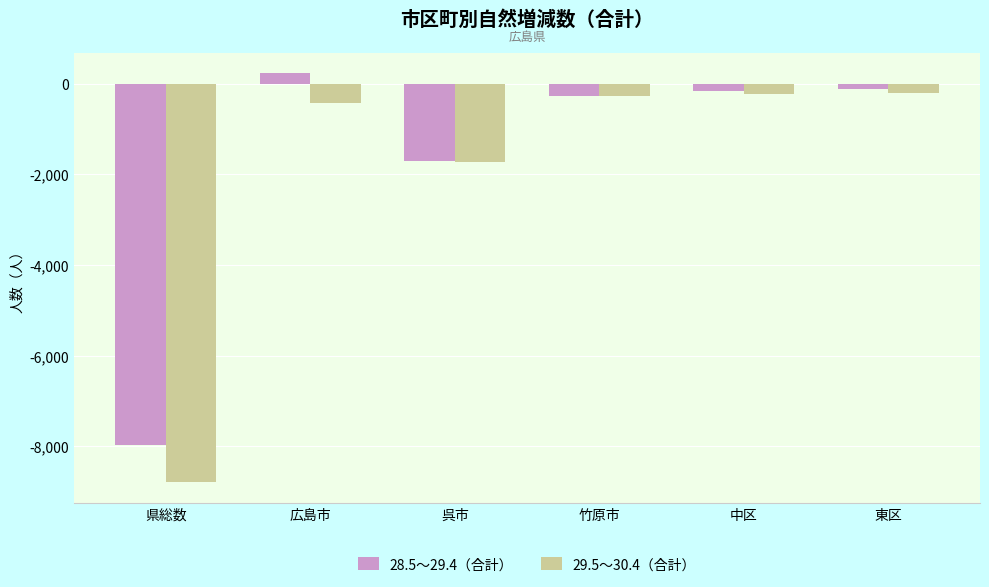

What is the difference between the maximum and minimum values in the 29.5～30.4（合計） series?

8586